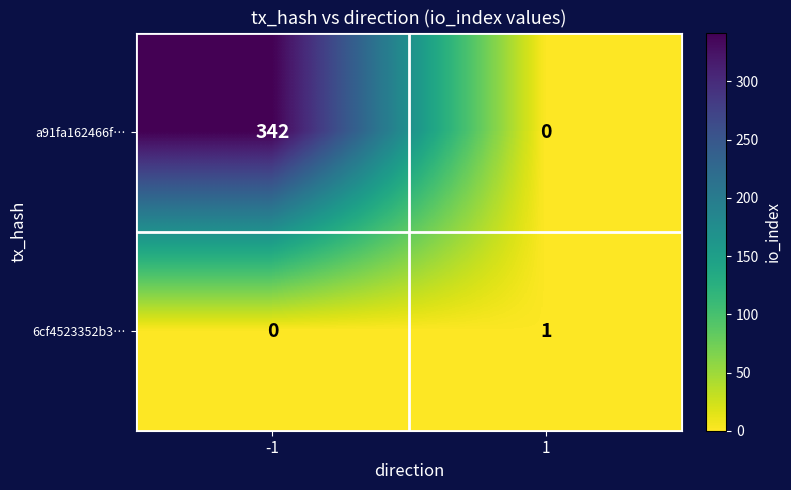

What is the difference between the highest and lowest values at -1?

342